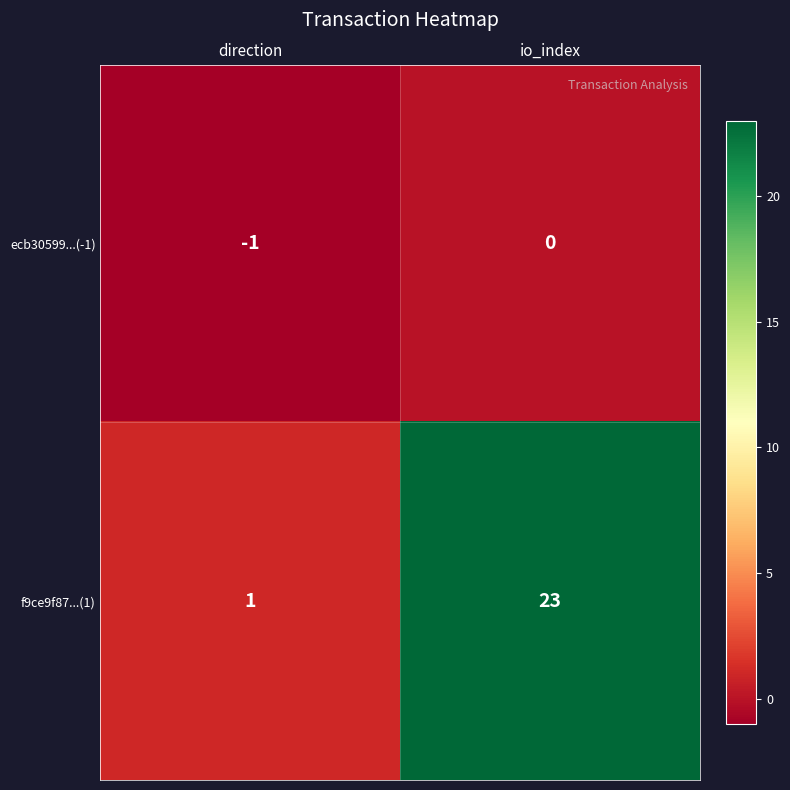

The value of ecb30599...(-1) at direction is -2. True or false?

False